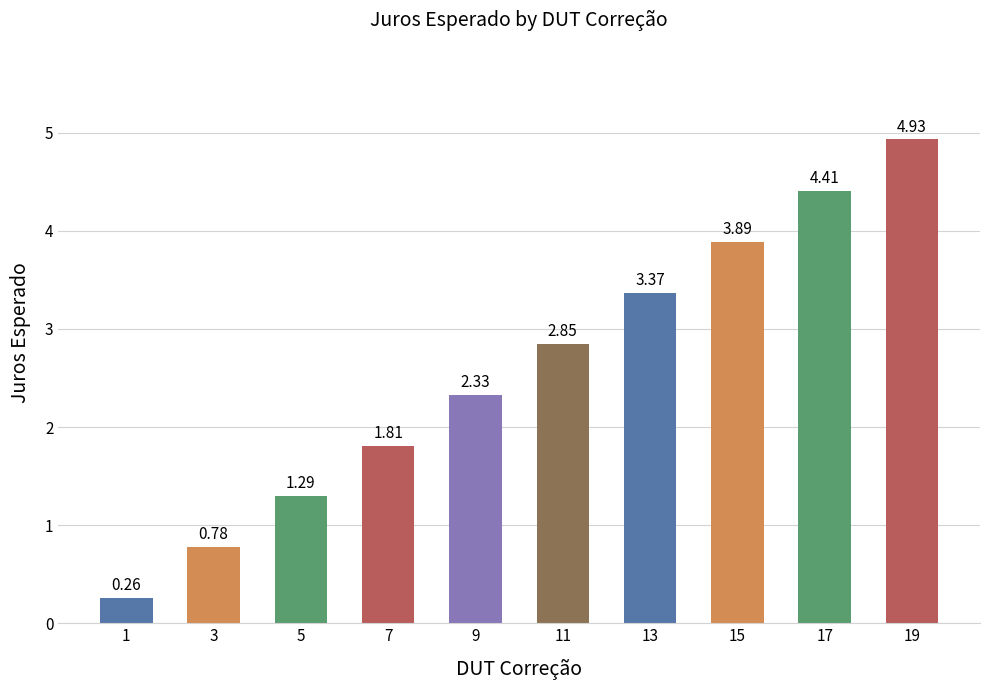

Rank the categories by value from highest to lowest.

19, 17, 15, 13, 11, 9, 7, 5, 3, 1